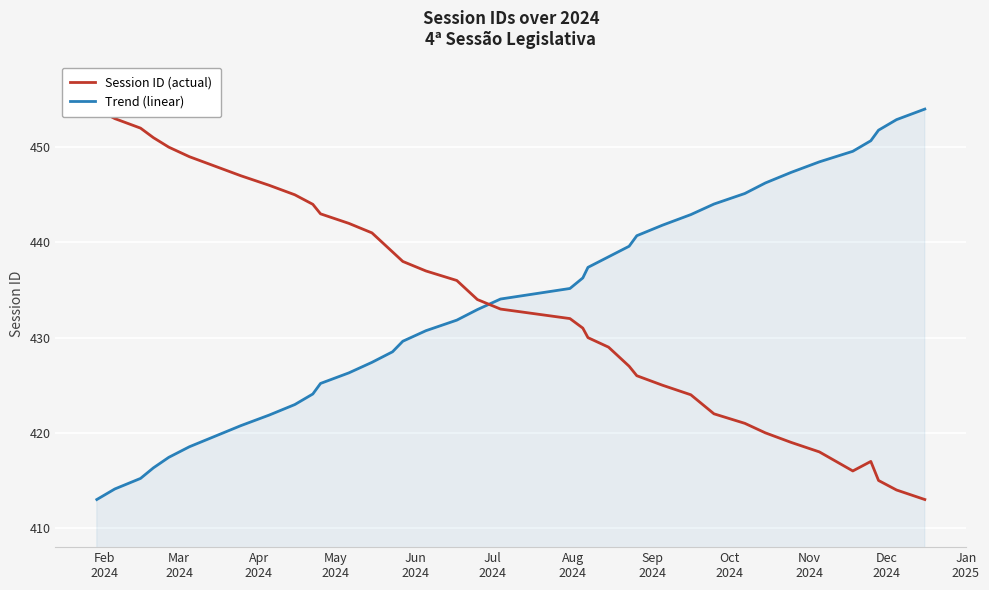

How many values in the Trend (linear) series are below 434?

19